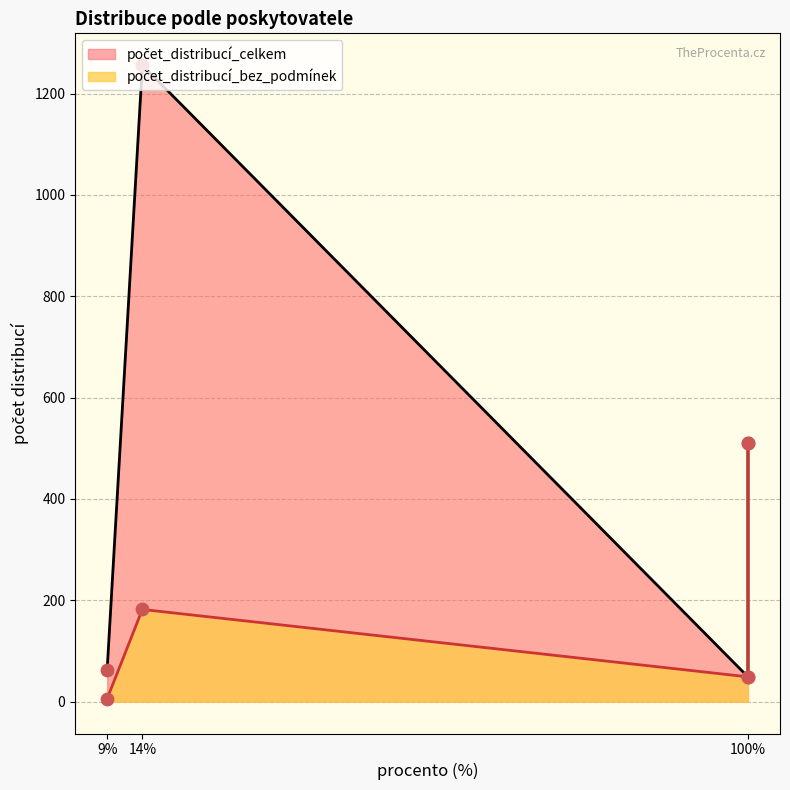

At how many categories does at least one series exceed 162?

2